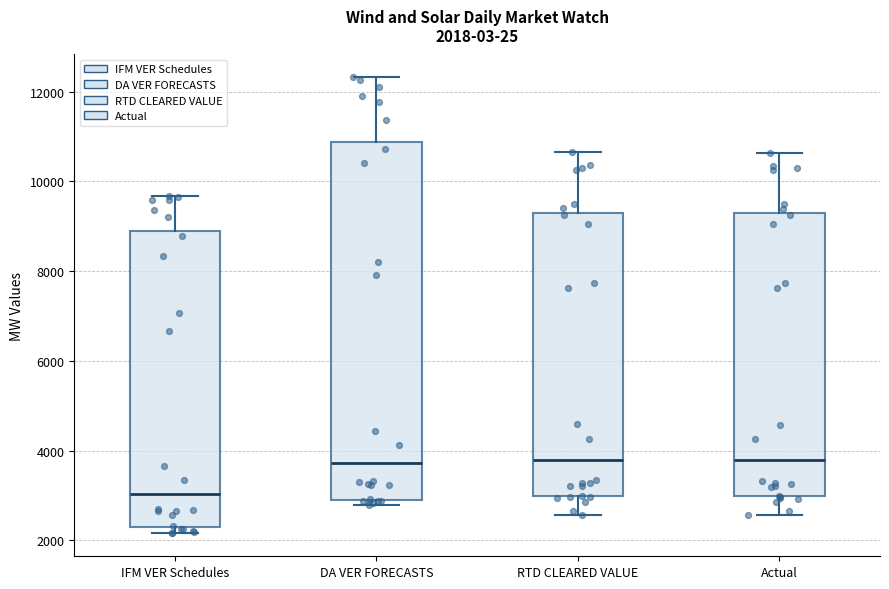

Which box has the lowest median line?

IFM VER Schedules